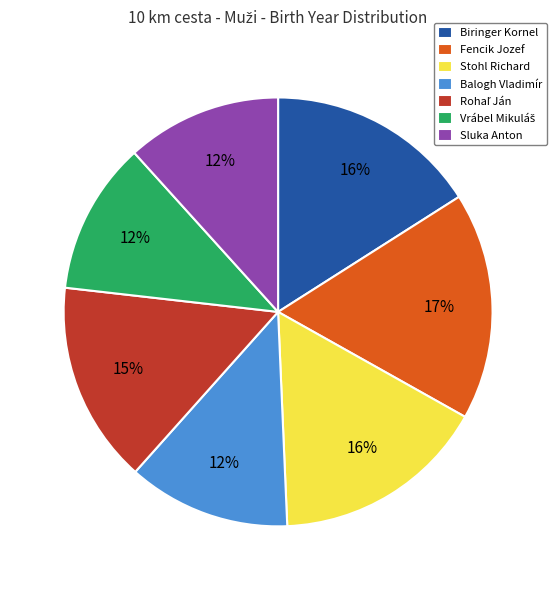

True or false: Fencik Jozef accounts for 25% of the total.

False